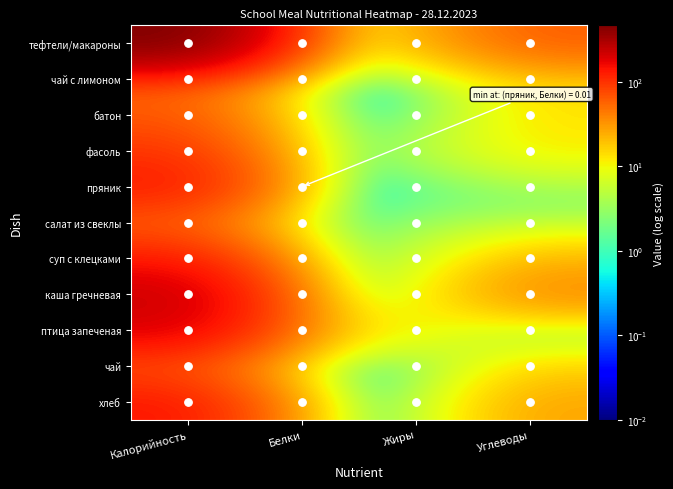

What is the total value across all series at Калорийность?

1630.0